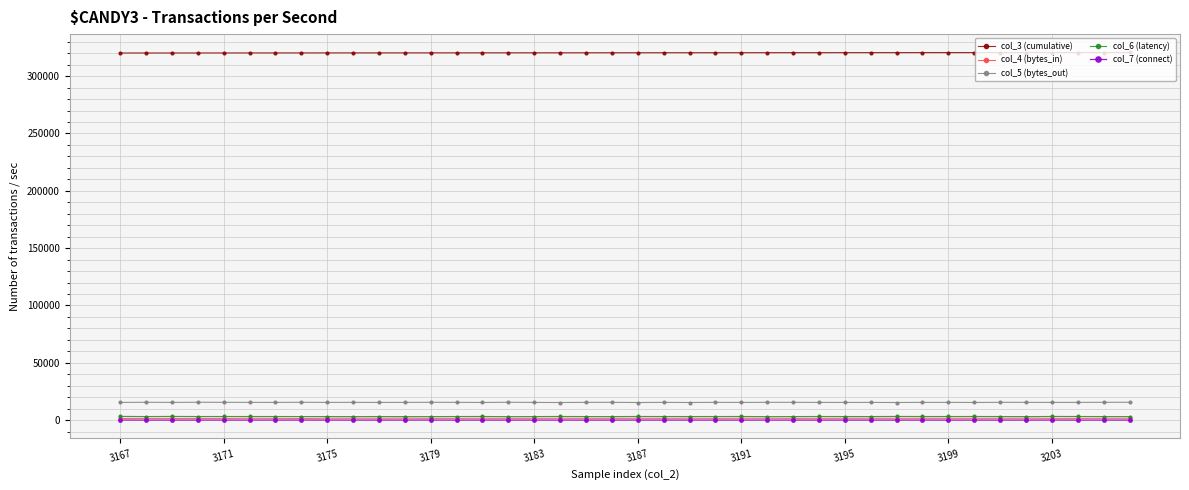

True or false: col_5 (bytes_out) has more than 1 interior local peaks.

True